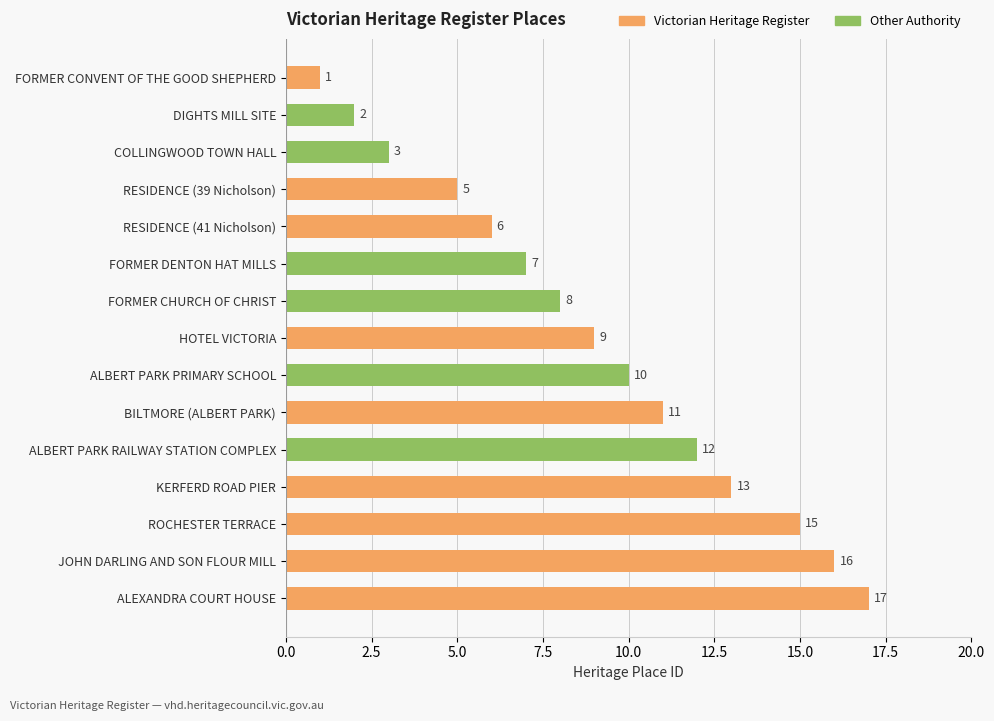

Does the chart contain stacked bars?

No